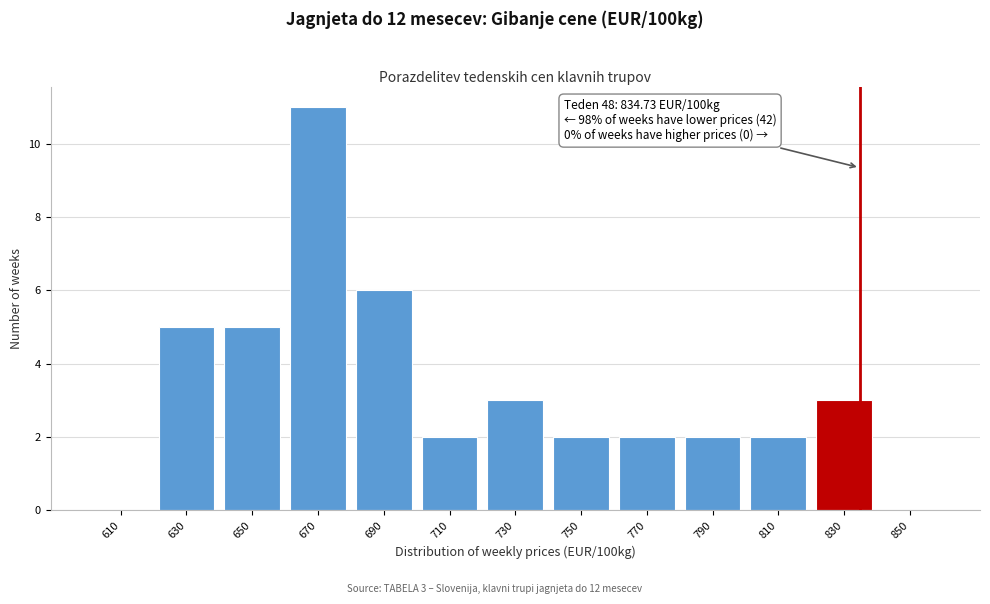

Which range on the x-axis has the tallest bar?

660 to 680